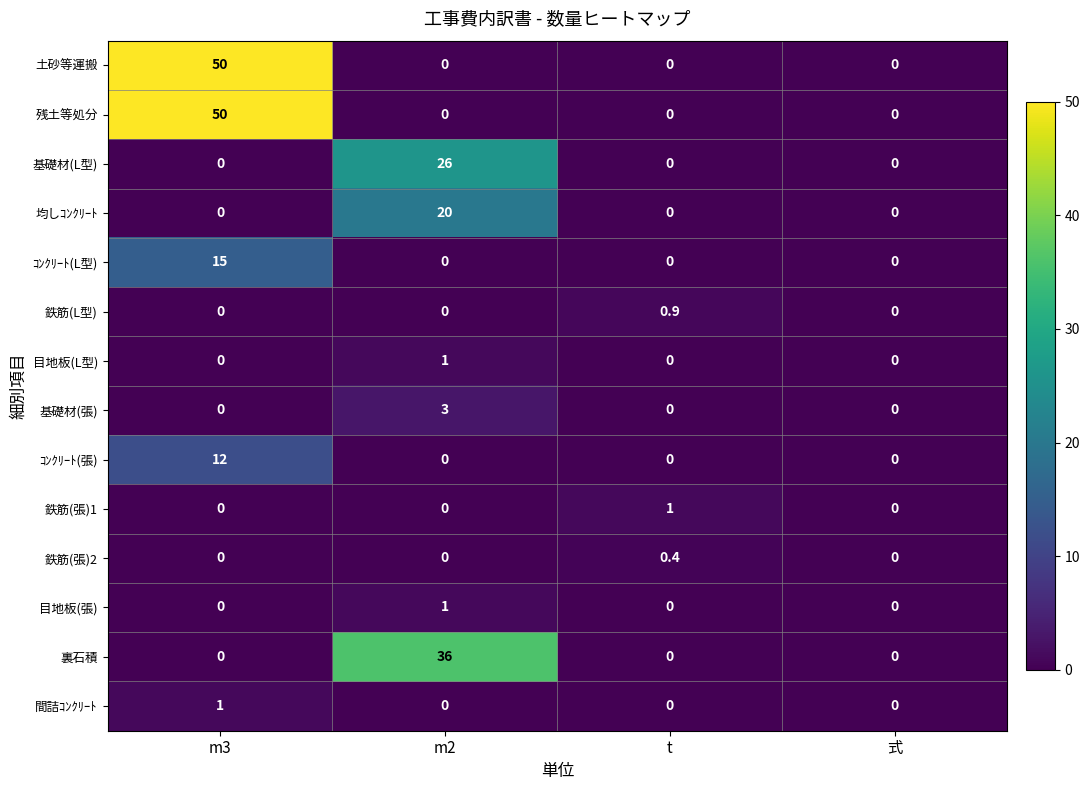

How many positive values does the ｺﾝｸﾘｰﾄ(張) series have?

1